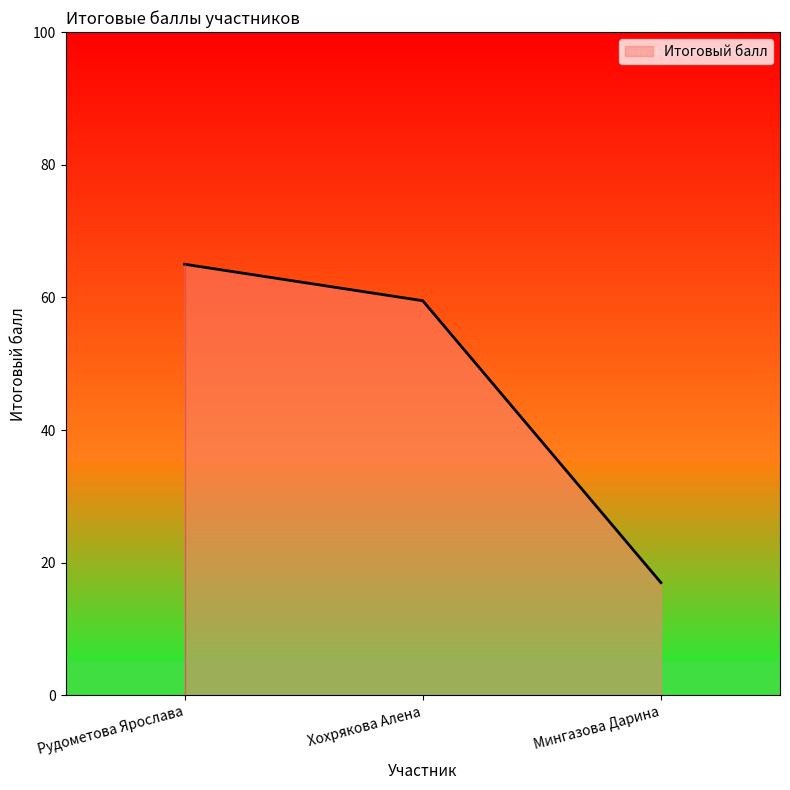

Does the chart display data point markers on the line(s)?

No